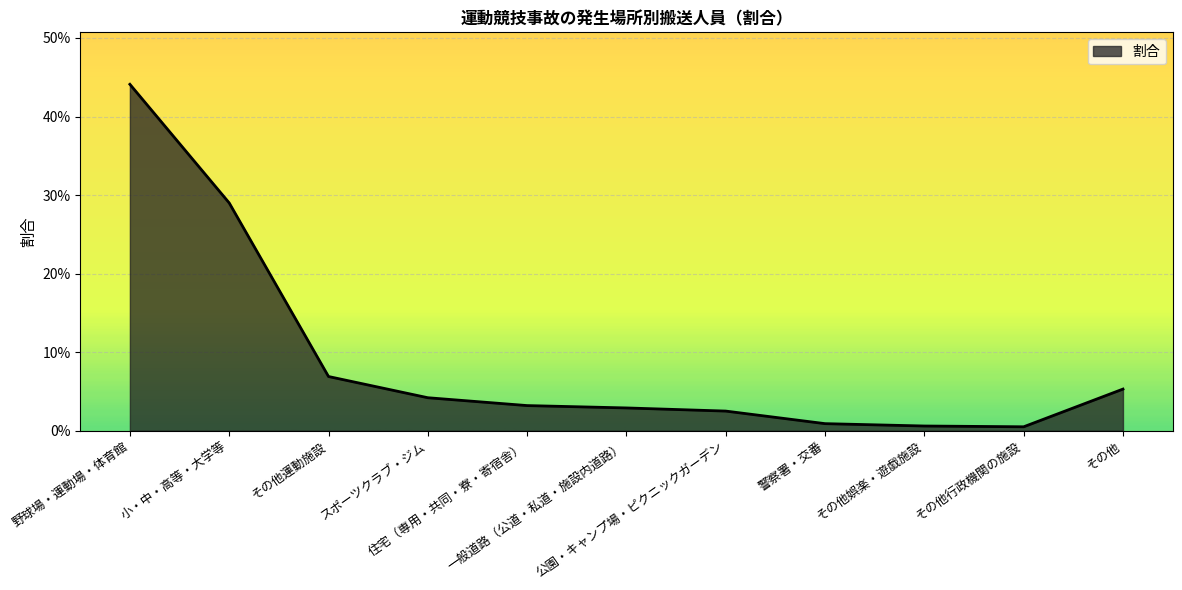

List the labels in order of value, smallest first.

その他行政機関の施設, その他娯楽・遊戯施設, 警察署・交番, 公園・キャンプ場・ピクニックガーデン, 一般道路（公道・私道・施設内道路）, 住宅（専用・共同・寮・寄宿舎）, スポーツクラブ・ジム, その他, その他運動施設, 小・中・高等・大学等, 野球場・運動場・体育館